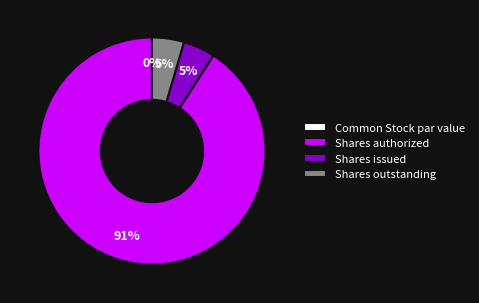

To the nearest percent, what is the difference between the Shares outstanding and Common Stock par value slice percentages?

5%